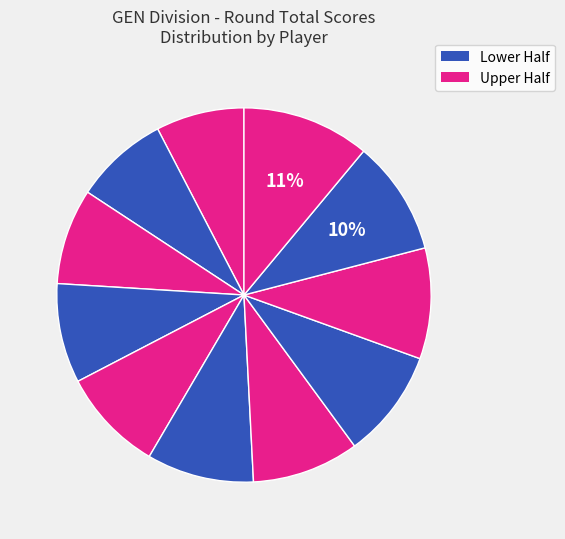

How many slices are in this pie chart?

11